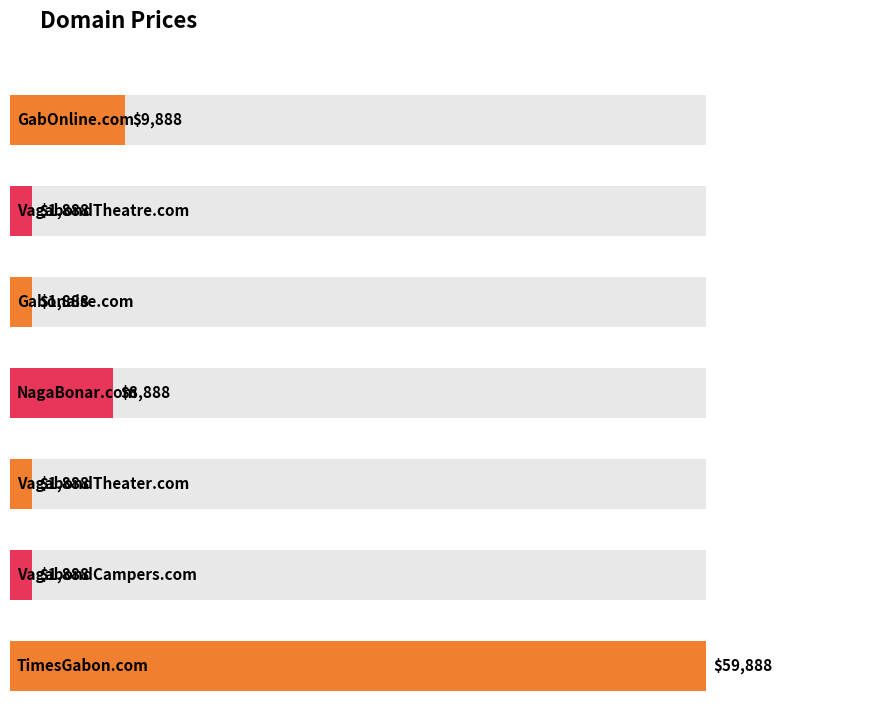

Reading left to right, what are all the values shown in this chart?

GabOnline.com=9888	VagabondTheatre.com=1888	Gabonaise.com=1888	NagaBonar.com=8888	VagabondTheater.com=1888	VagabondCampers.com=1888	TimesGabon.com=59888